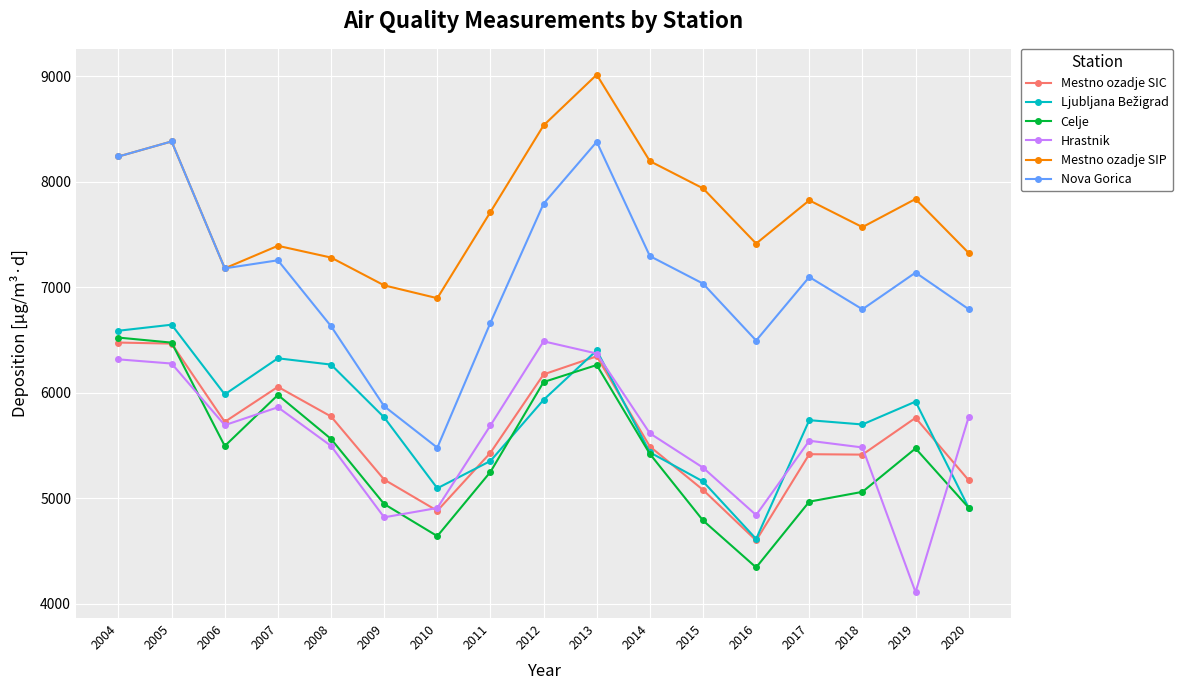

At how many categories does at least one series exceed 8130?

5